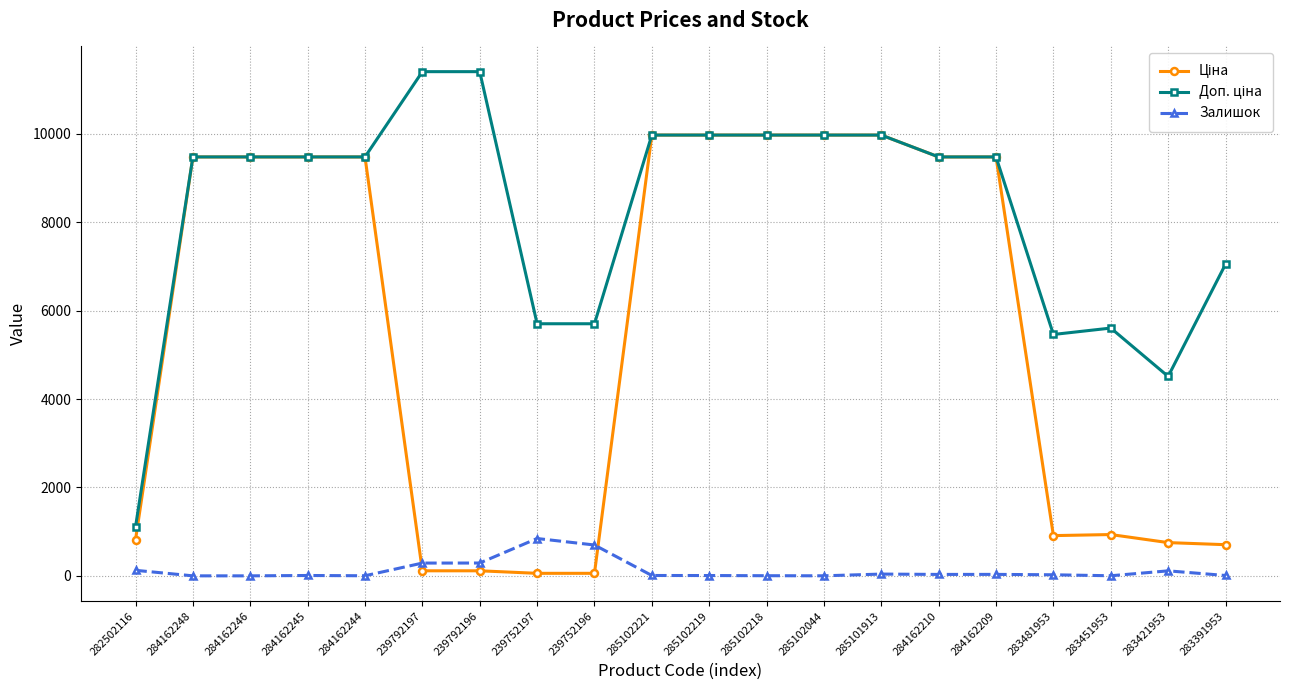

The value of Залишок at 239792196 is 290.0. True or false?

True